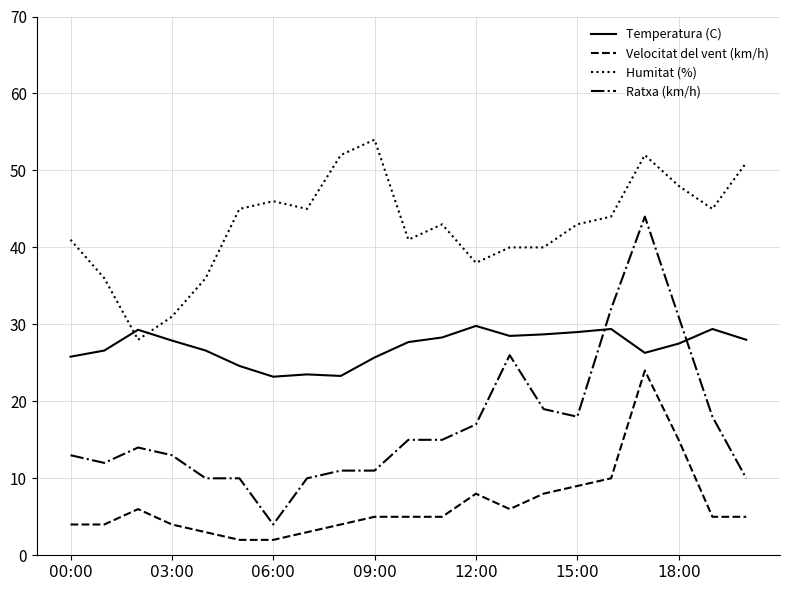

True or false: Ratxa (km/h) and Velocitat del vent (km/h) intersect in this chart.

False